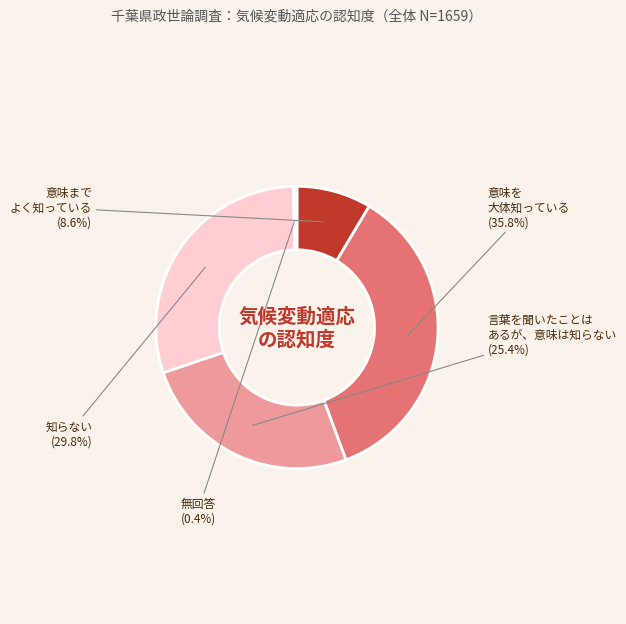

Does any single category account for the majority?

No